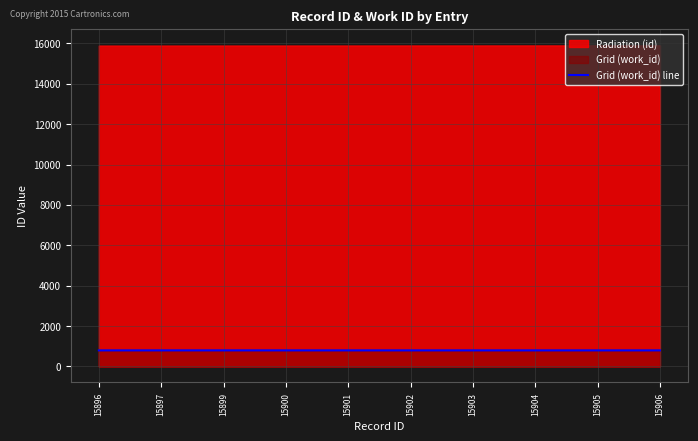

Which category has the highest value across all series?

15899